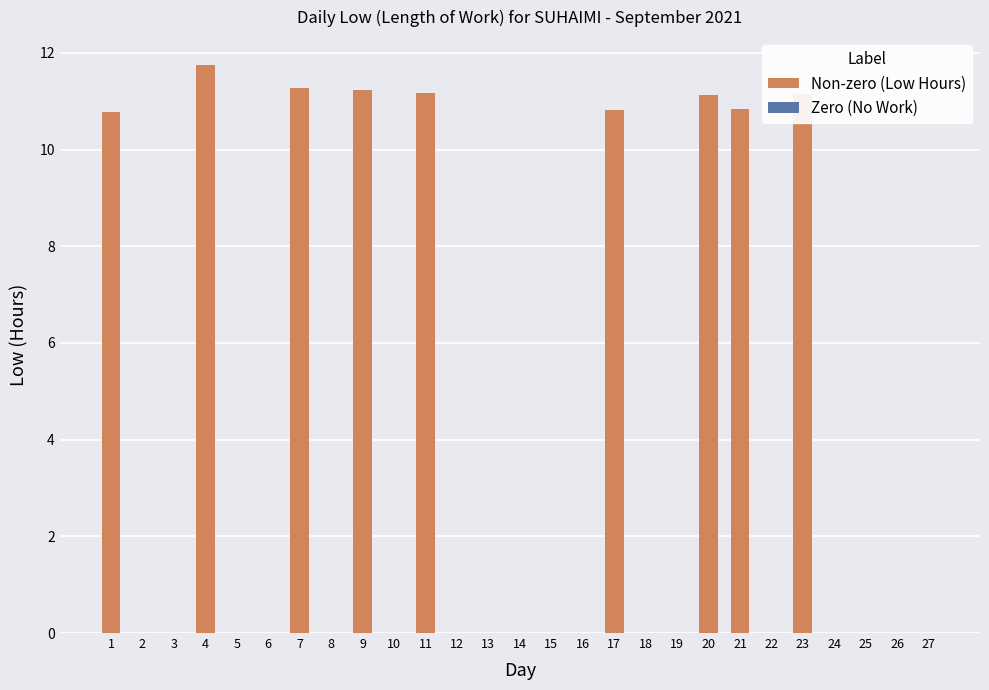

What is the maximum value shown in the chart?

11.7